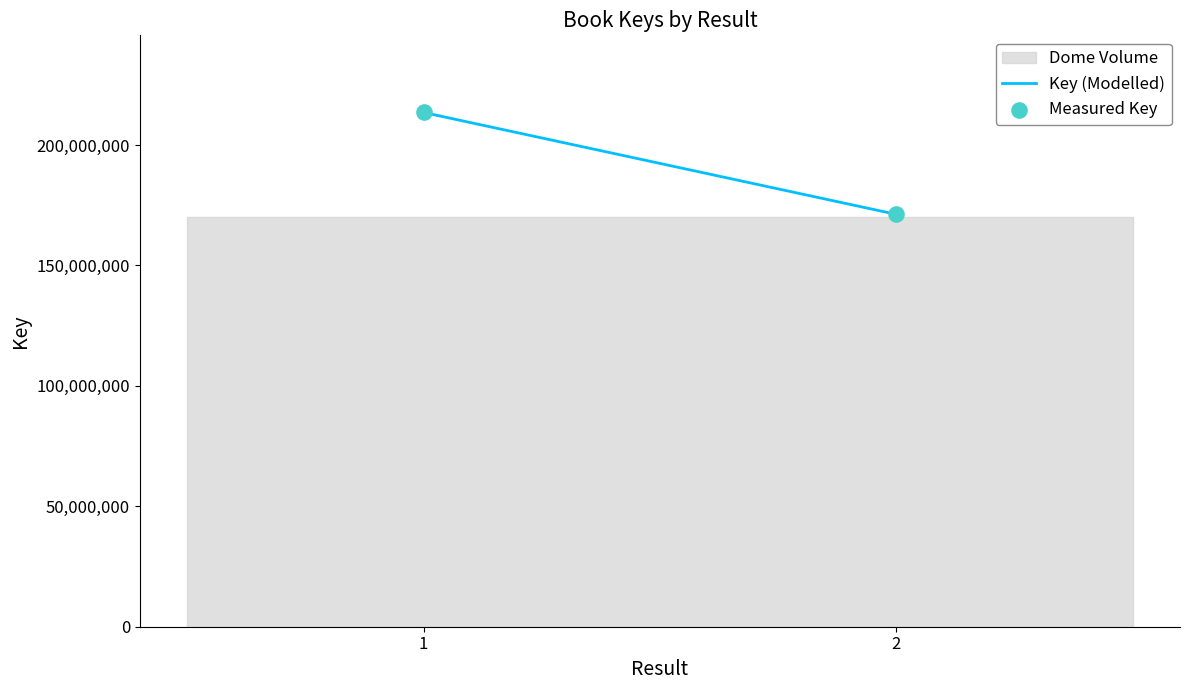

What is the range of Y values (max minus min)?

42310482